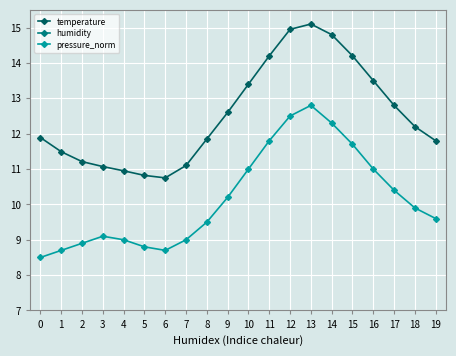

True or false: temperature has a value of 3.2 at 5.

False